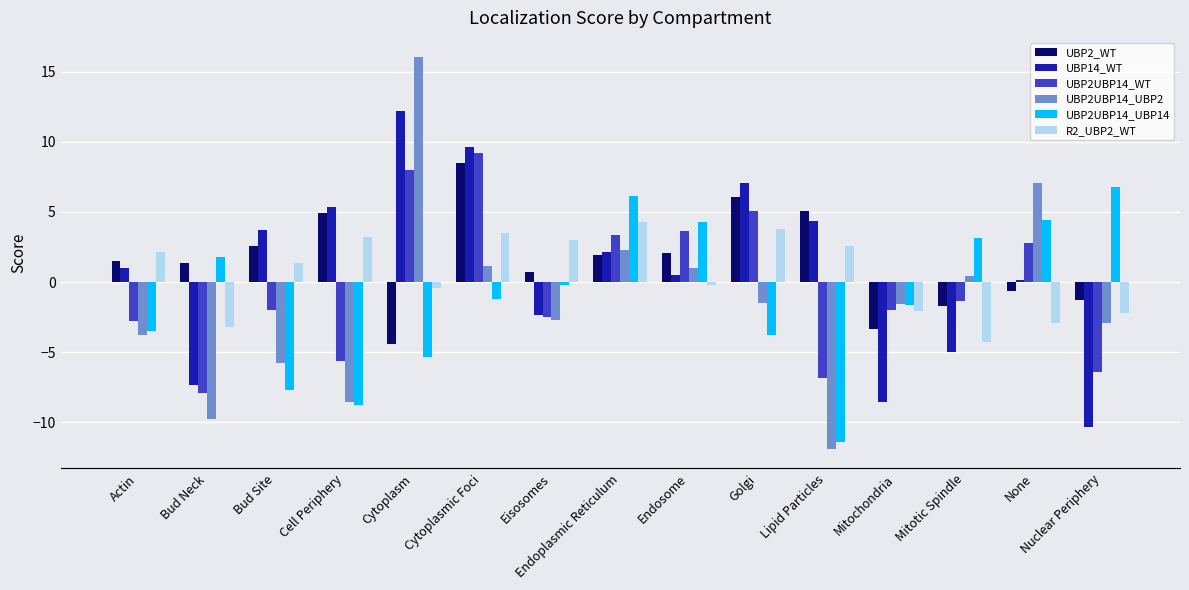

Which series has the largest range (max minus min)?

UBP2UBP14_UBP2